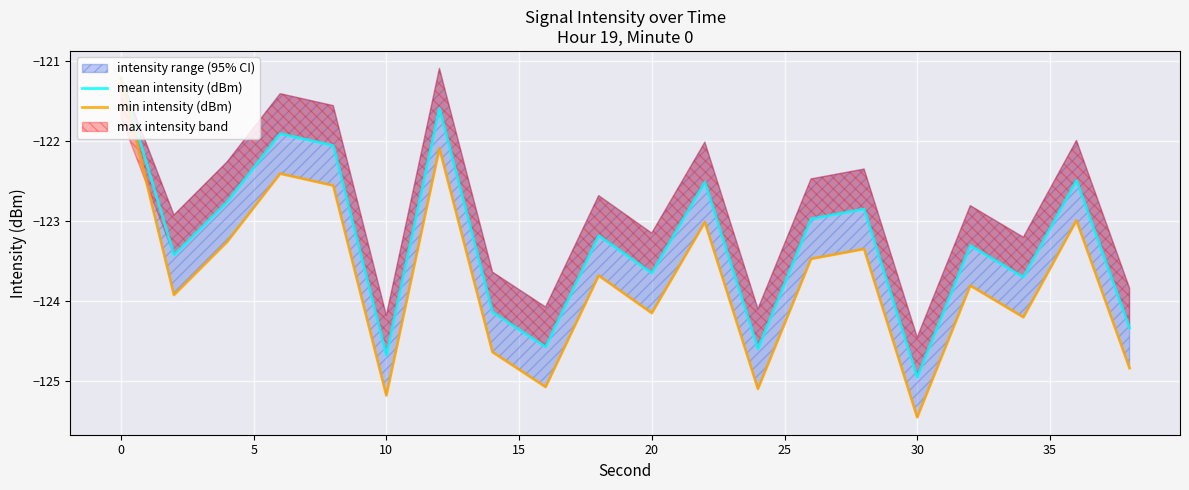

Reading left to right, list all the values displayed in this chart.

mean intensity (dBm): -121.2	-123.4	-122.8	-121.9	-122.1	-124.7	-121.6	-124.1	-124.6	-123.2	-123.7	-122.5	-124.6	-123.0	-122.8	-125.0	-123.3	-123.7	-122.5	-124.3
min intensity (dBm): -121.2	-123.9	-123.3	-122.4	-122.6	-125.2	-122.1	-124.6	-125.1	-123.7	-124.2	-123.0	-125.1	-123.5	-123.3	-125.5	-123.8	-124.2	-123.0	-124.8